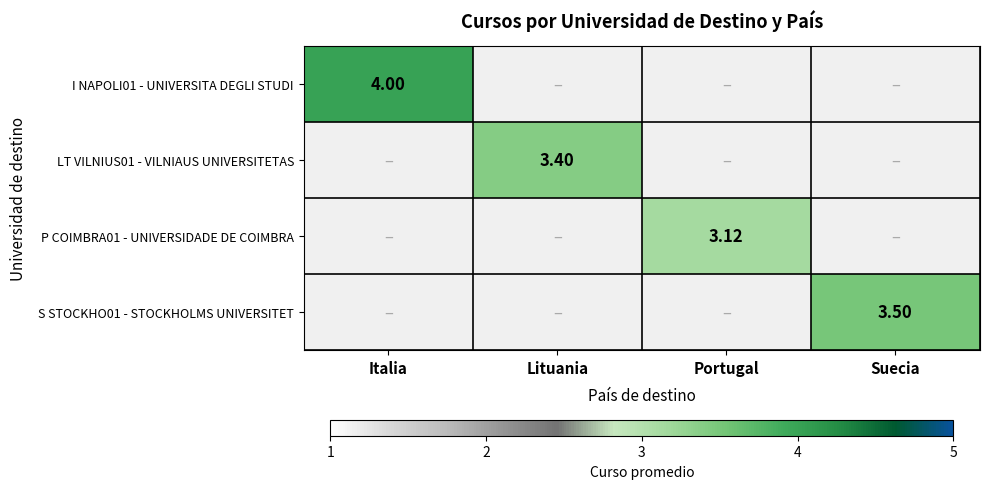

What is the difference between the highest and lowest values at Suecia?

3.5